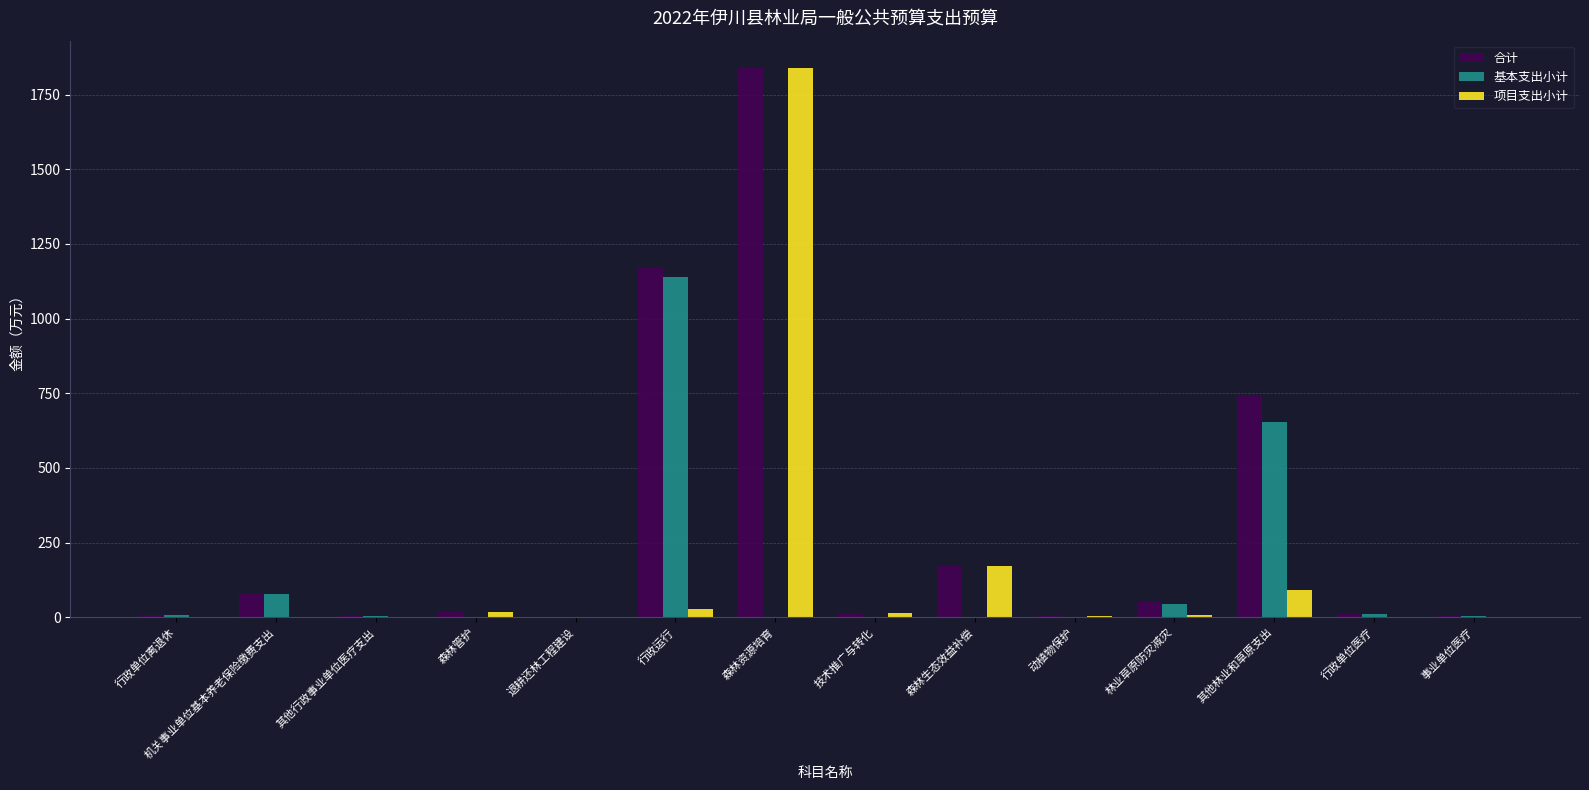

Is it true that 项目支出小计 equals 1838.5 at 森林资源培育?

True